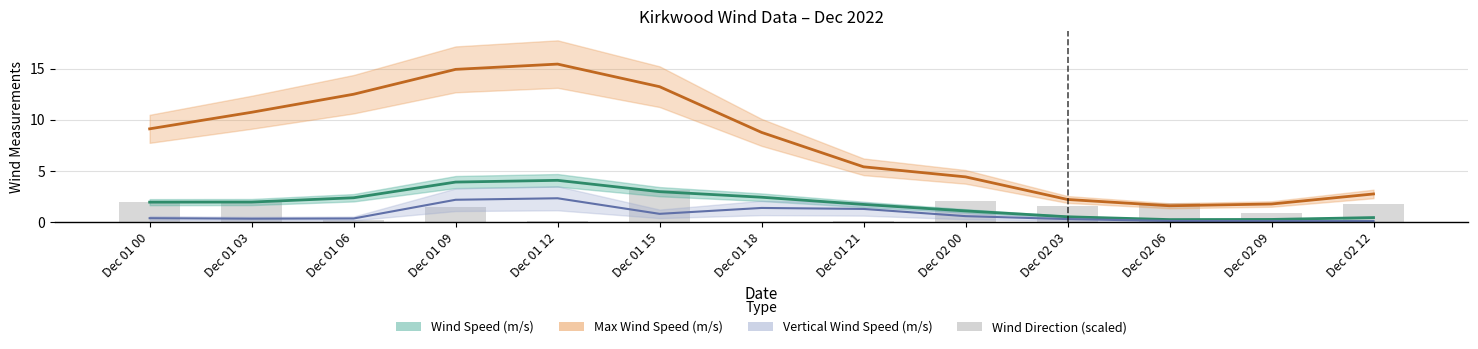

How many values are below 1?

5